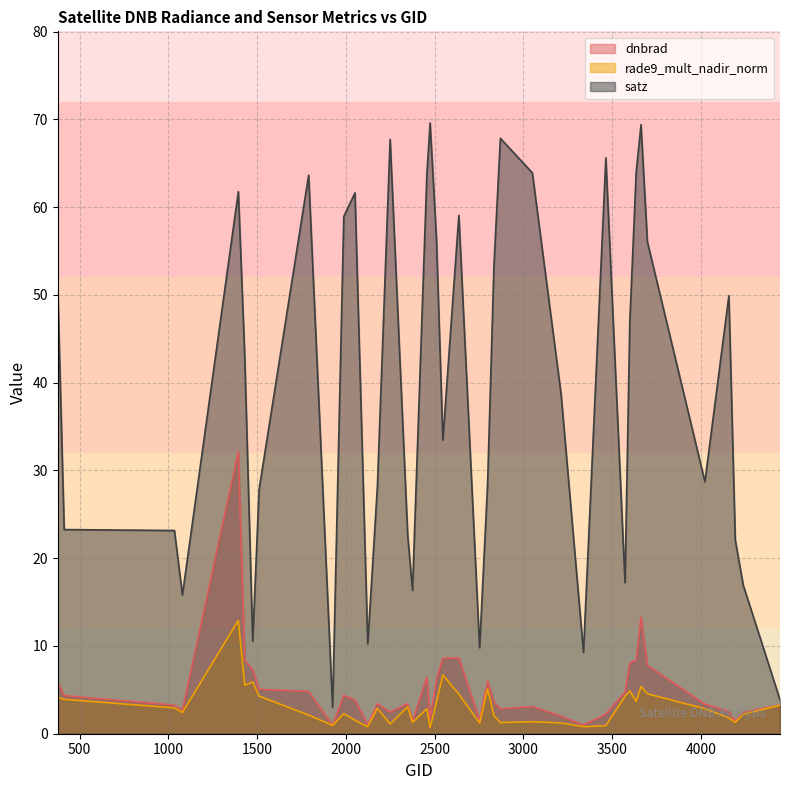

What is the smallest value displayed?

0.7